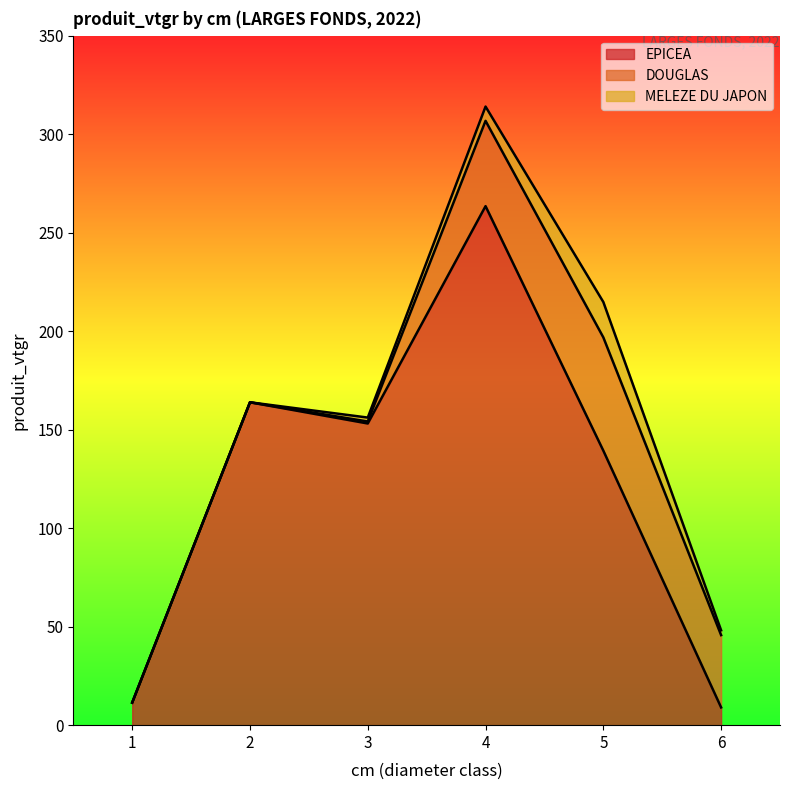

How many lines are shown in the chart?

3